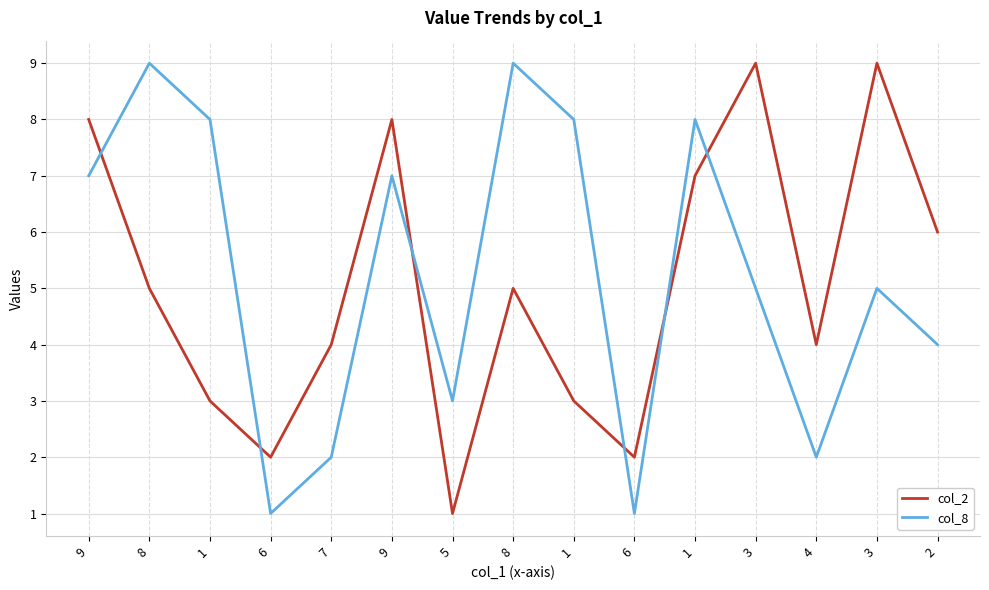

Which series has the largest range (max minus min)?

col_2